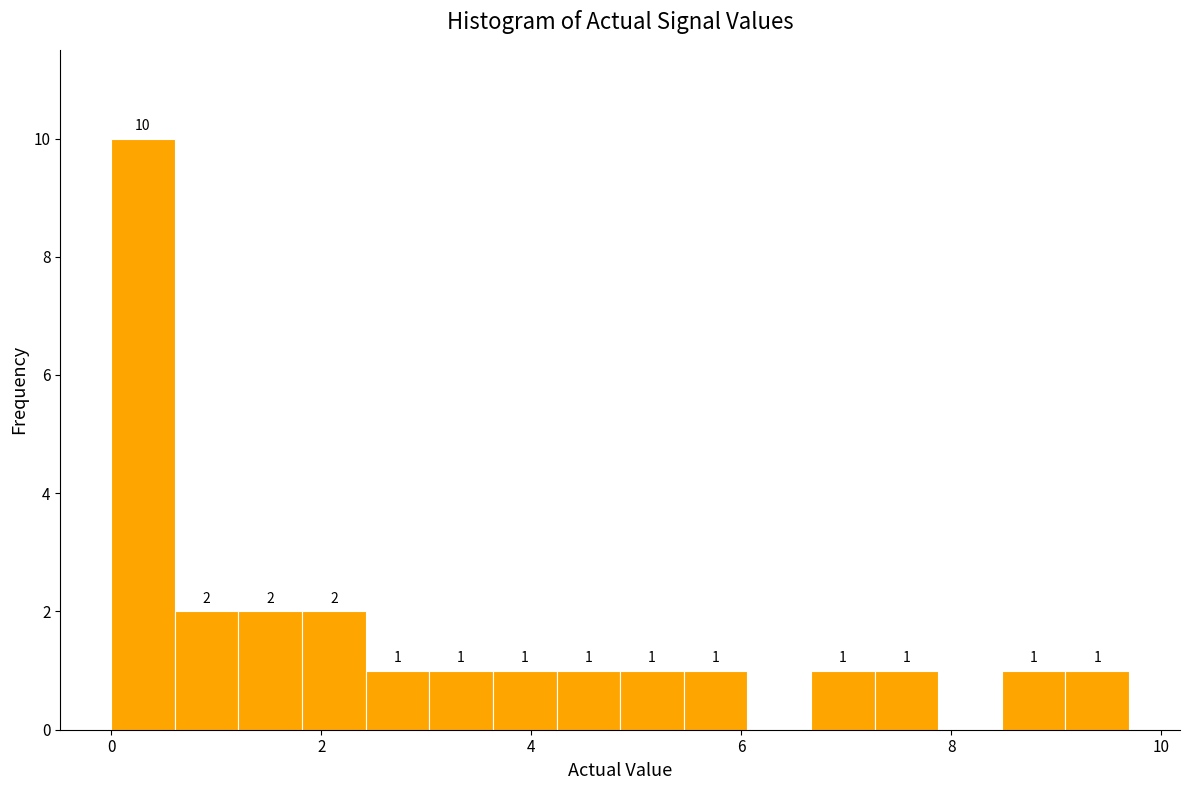

Around what value on the x-axis is the tallest bar? Give the approximate position of its centre, as read against the axis.

0.4